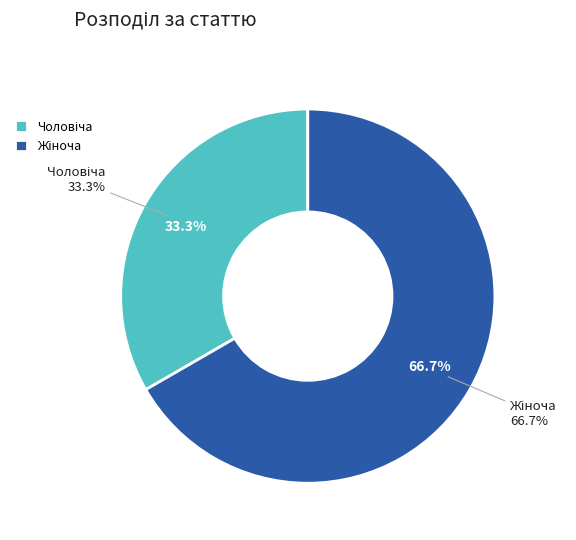

What percentage is the Чоловіча slice, to the nearest percent?

33%